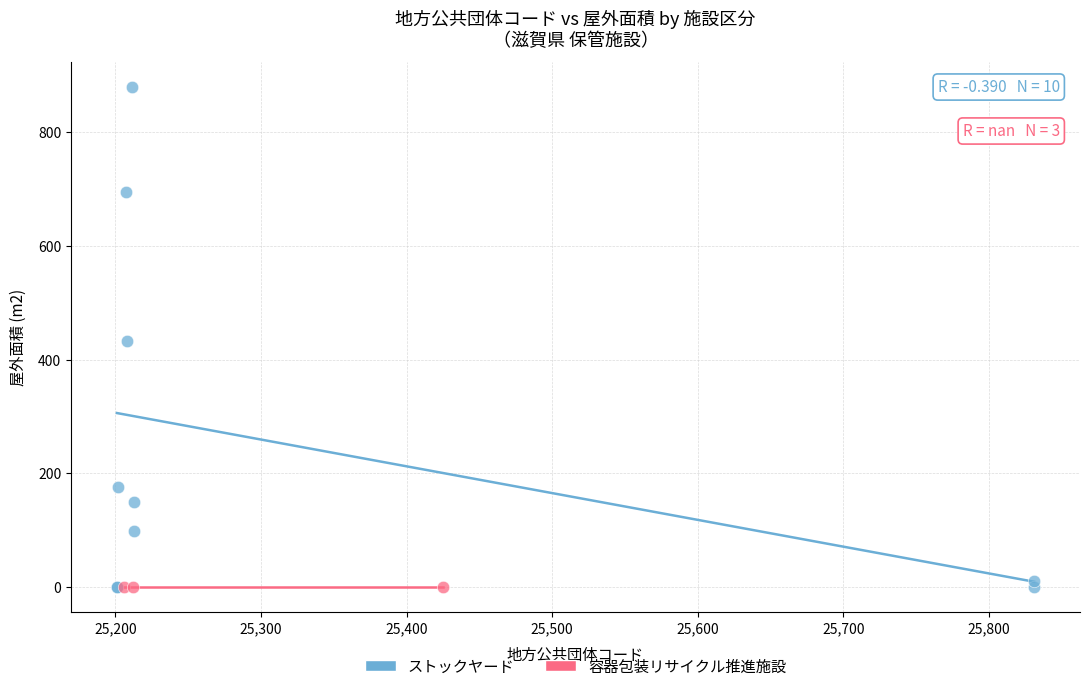

Which series reaches the maximum Y coordinate?

ストックヤード